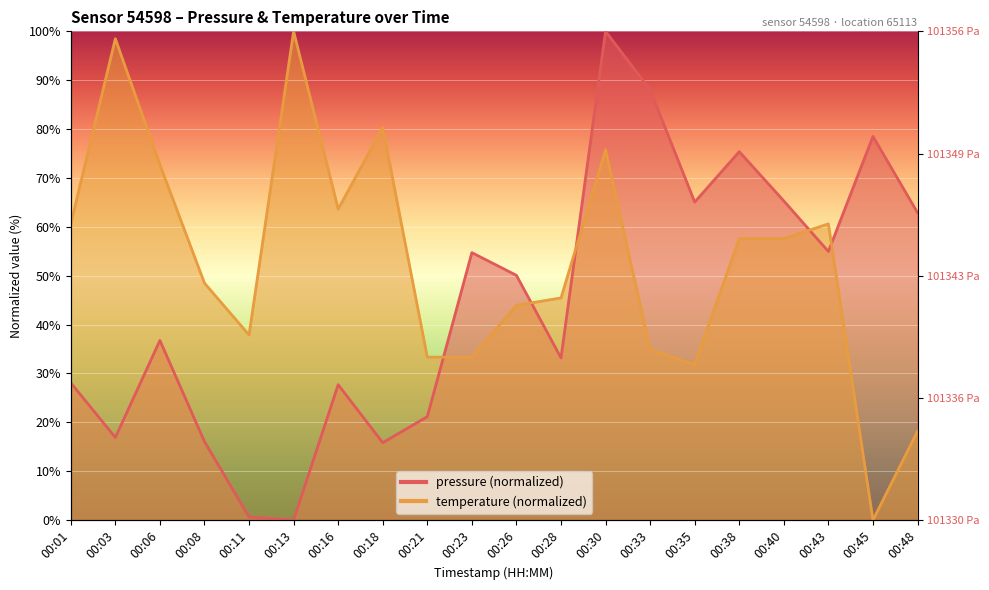

The temperature series shows 69.0 at 00:28. True or false?

False